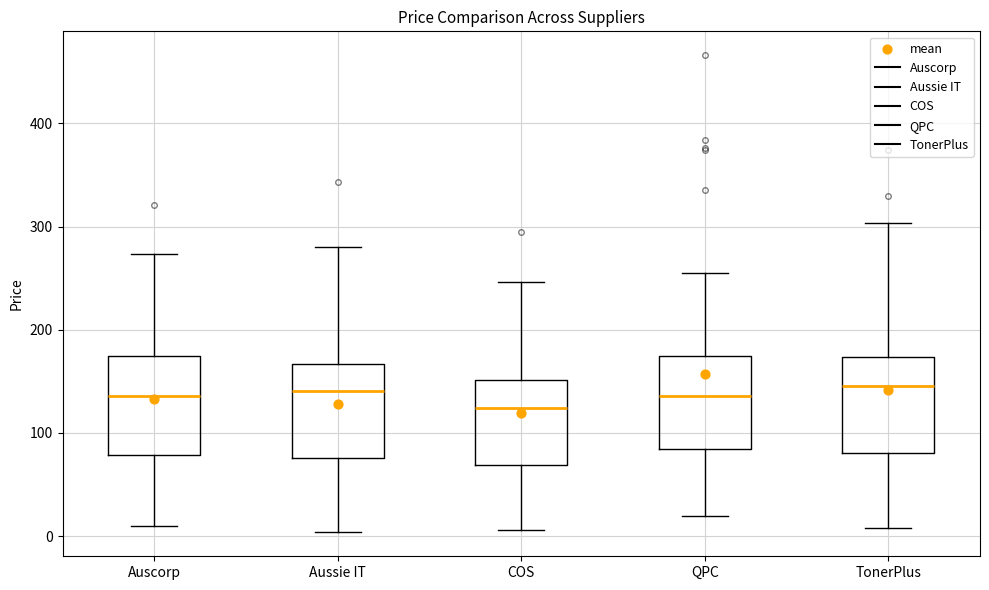

Reading left to right, transcribe this box plot: for each box, give where its median line is, the range the box spans, and where its two whiskers end, as read against the y-axis. The values are not printed on the chart, so give them approximately, as read against the axis.

Auscorp: median 140, box 80 to 170, whiskers 10 to 270
Aussie IT: median 140, box 80 to 170, whiskers 0 to 280
COS: median 120, box 70 to 150, whiskers 10 to 250
QPC: median 140, box 80 to 170, whiskers 20 to 260
TonerPlus: median 150, box 80 to 170, whiskers 10 to 300